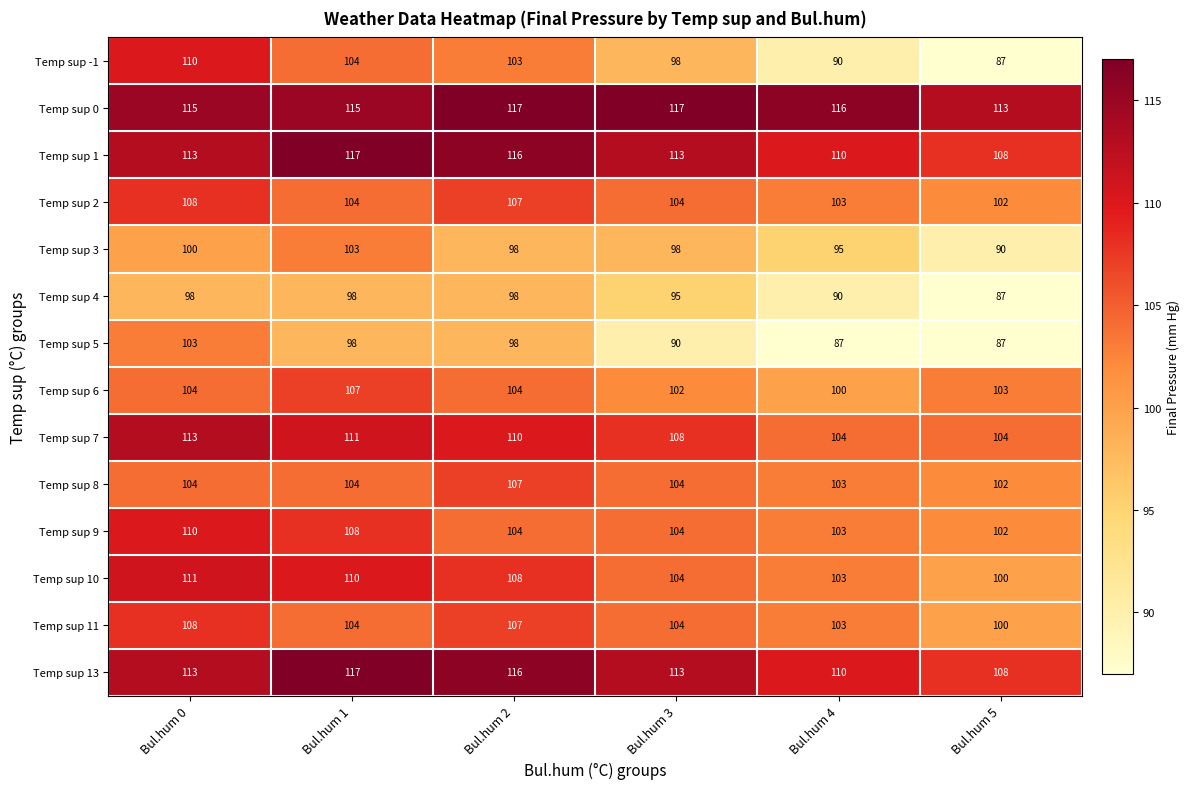

At which label does Temp sup 6 reach its peak?

Bul.hum 1